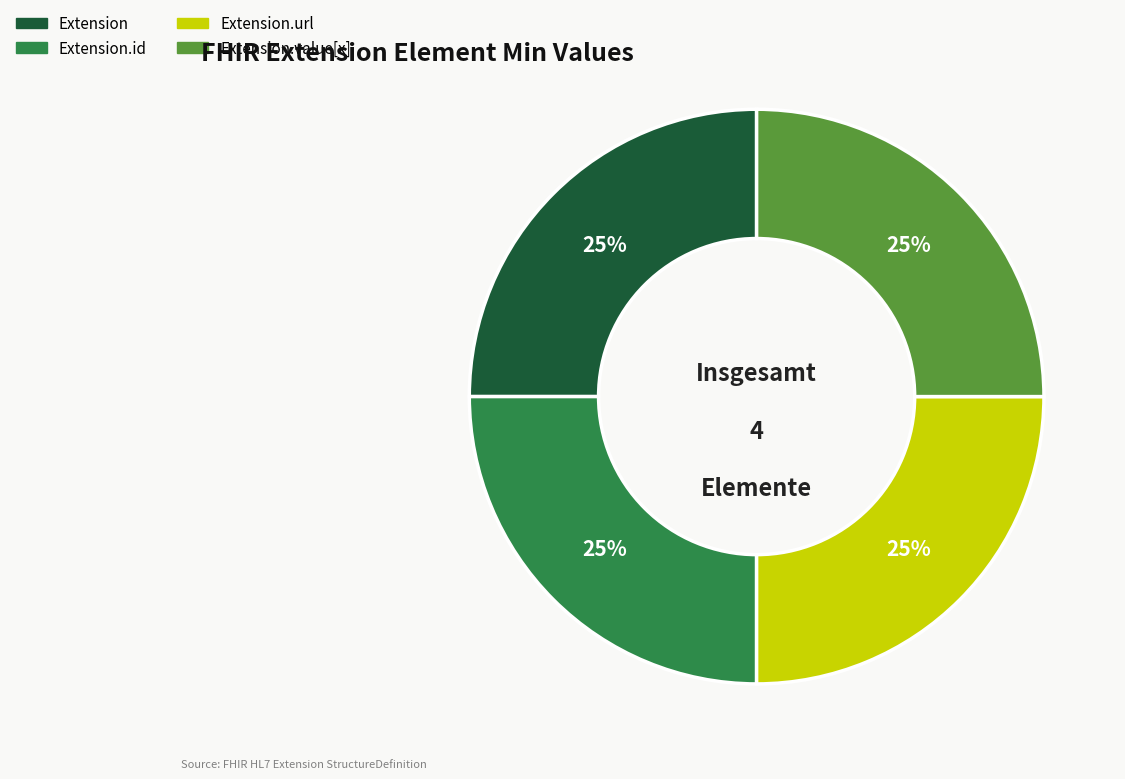

Does Extension account for over 50% of the chart?

No